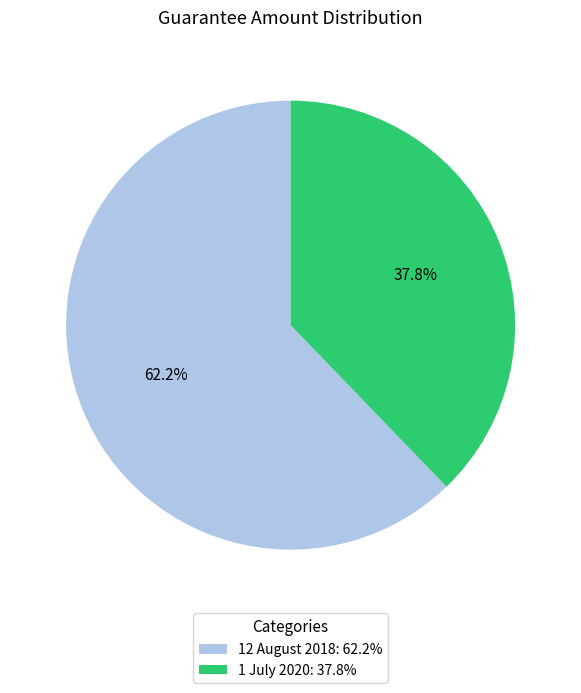

Is there a majority slice in this chart?

Yes